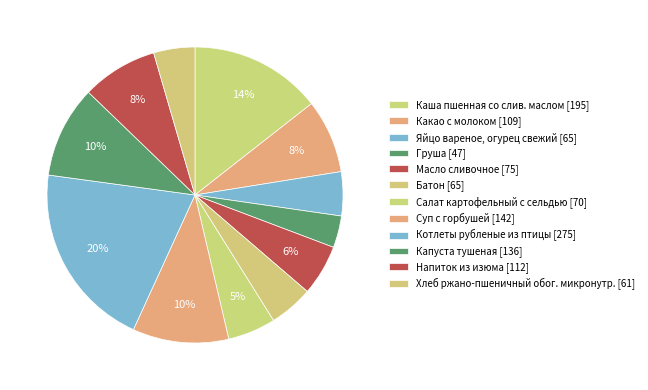

Count the number of slices in the pie.

12